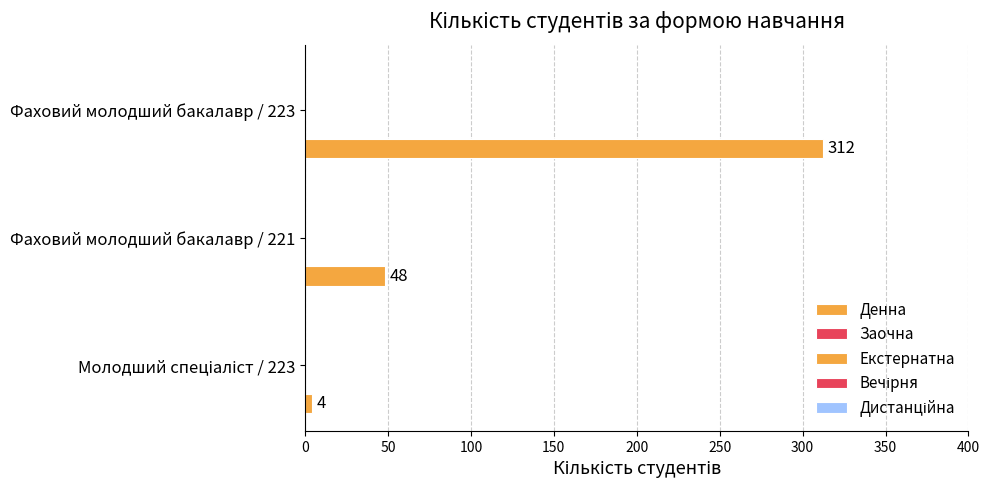

What is the minimum value shown in the chart?

4